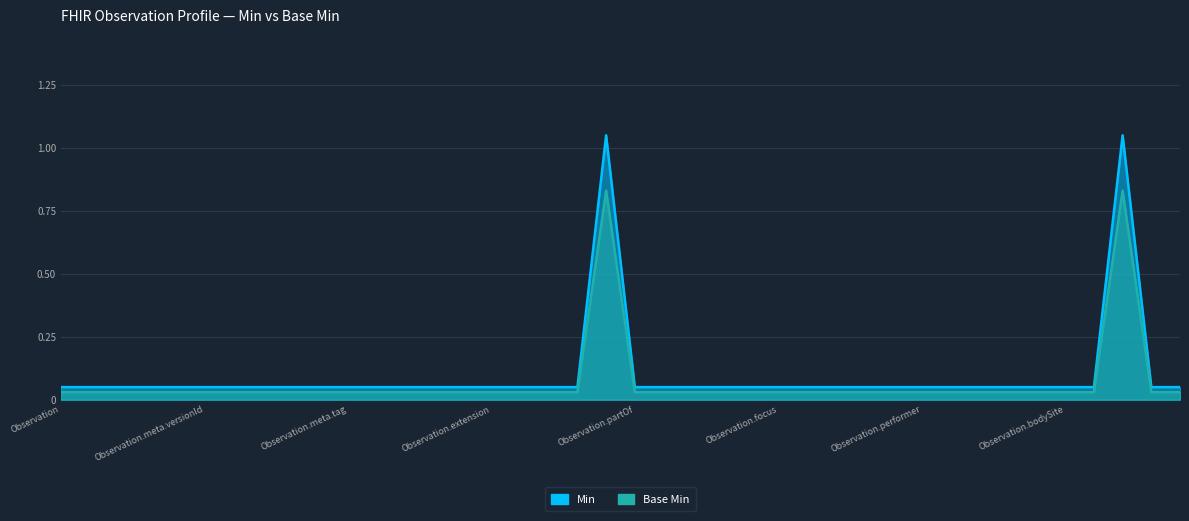

What is the total value across all series at Observation.modifierExtension?

0.1